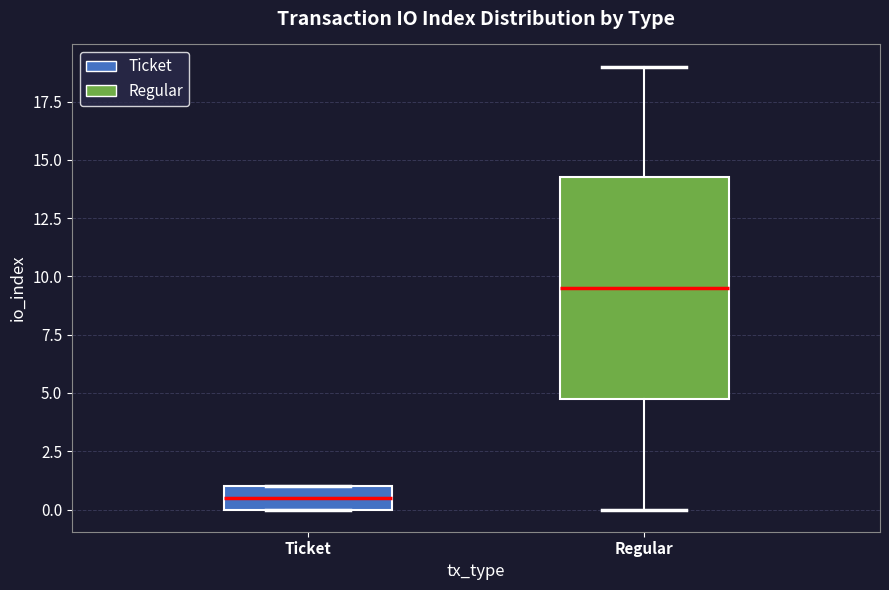

Which box has the lowest median line?

Ticket